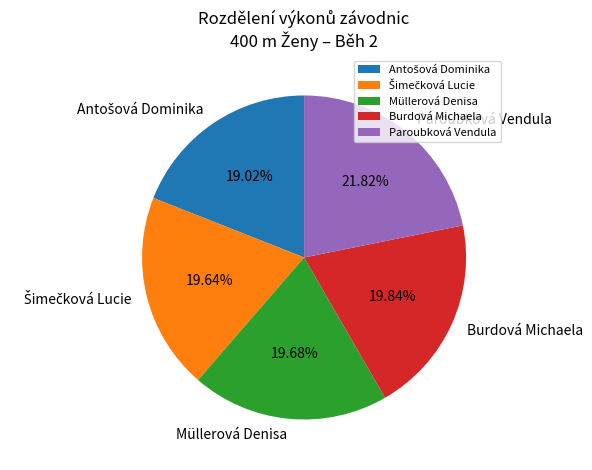

To the nearest percent, what is the difference between the Paroubková Vendula and Burdová Michaela slice percentages?

2%